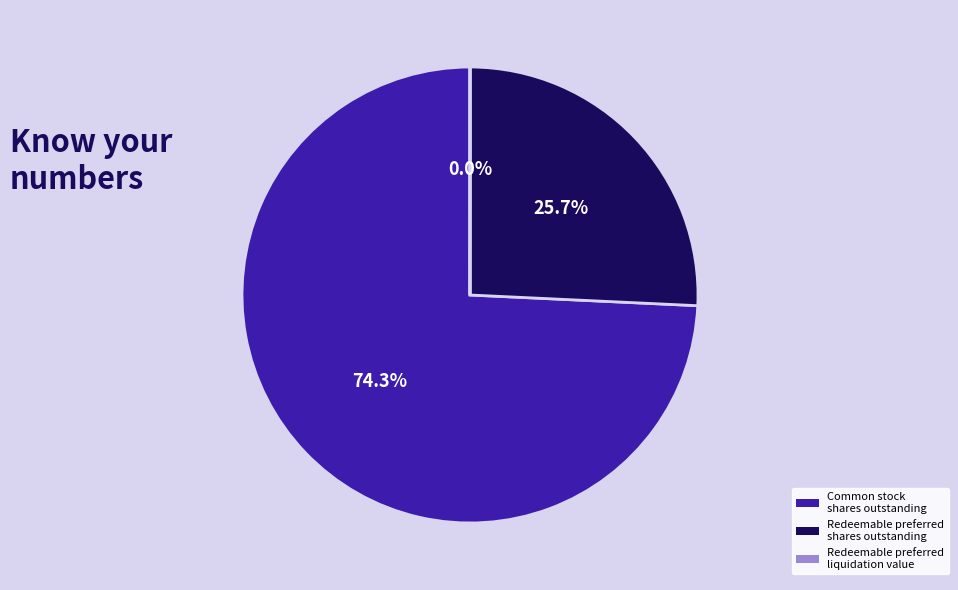

Do Redeemable preferred shares outstanding and Common stock shares outstanding together represent more than half of the pie?

Yes